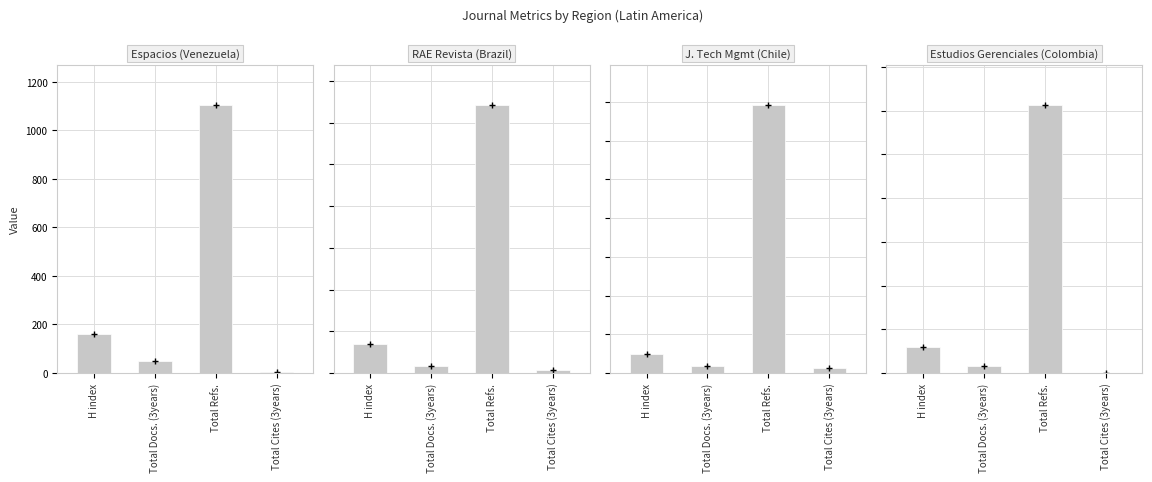

At which label does RAE Revista reach its peak?

Total Refs.